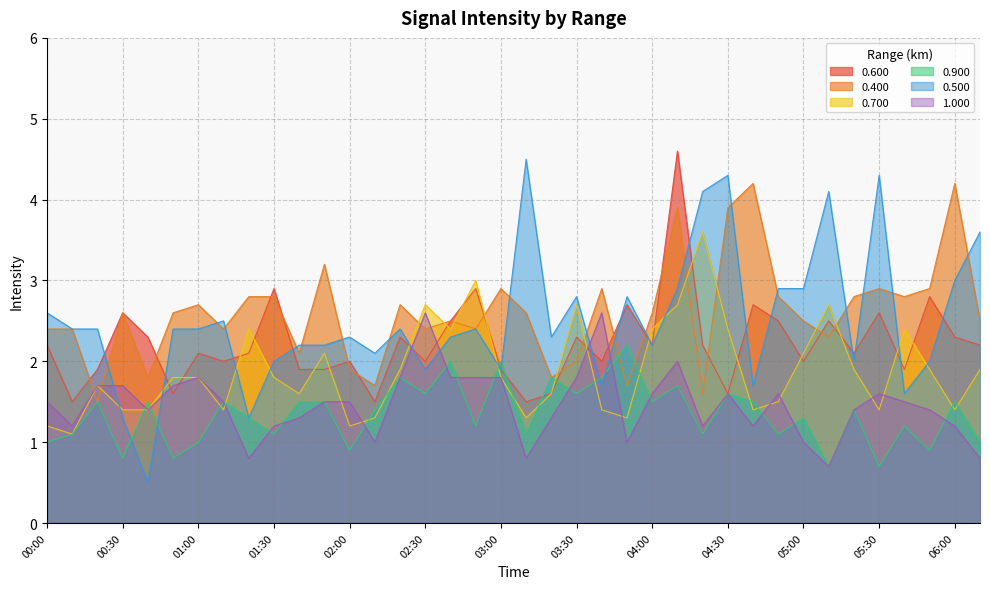

At which category is the sum across all series the highest?

04:10